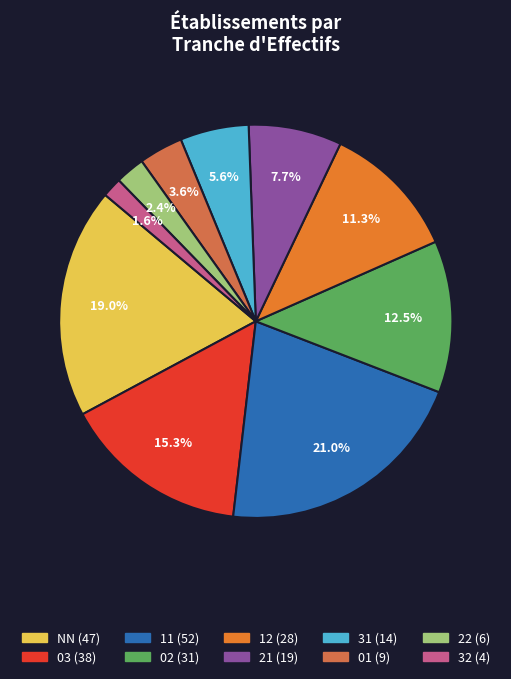

What is the smallest slice in the pie chart?

32